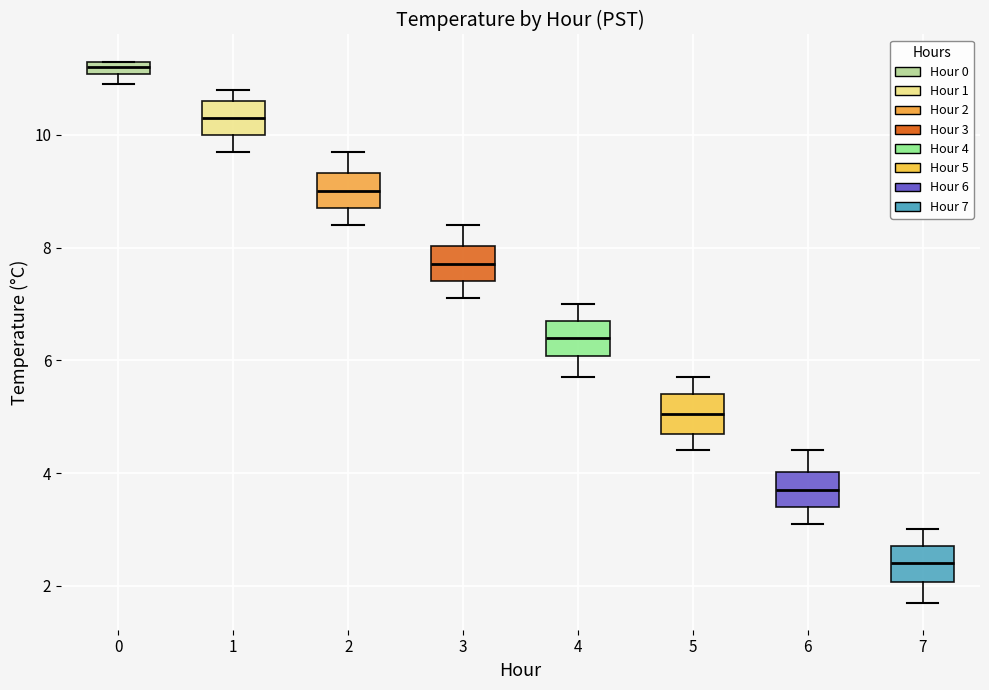

Where does the lower whisker of the box at x = 4 end on the y-axis? The values are not printed on the chart, so give them approximately, as read against the axis.

5.8